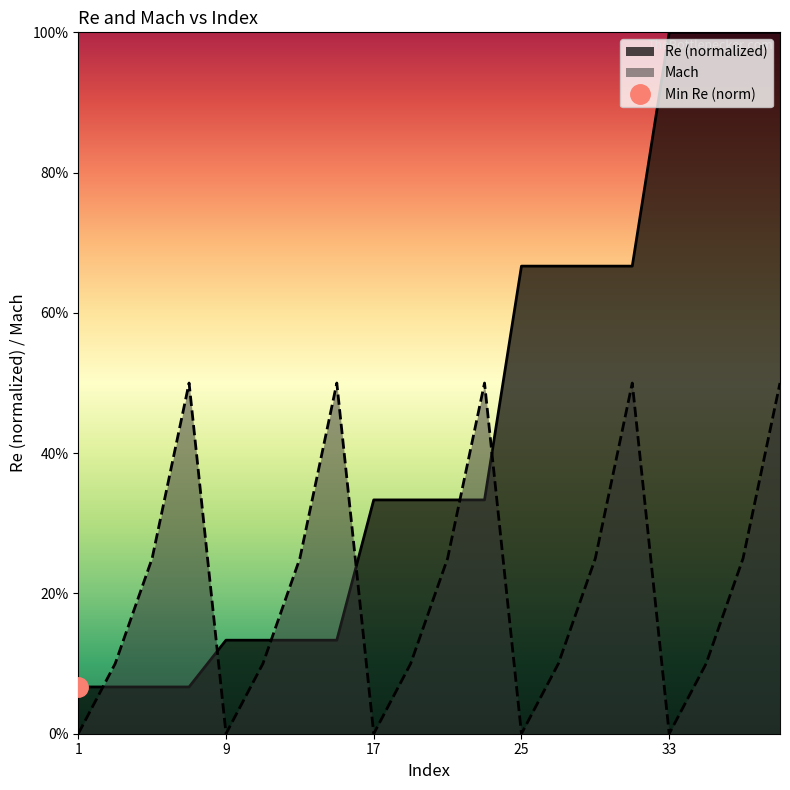

How many Mach values are between 0 and 1?

20